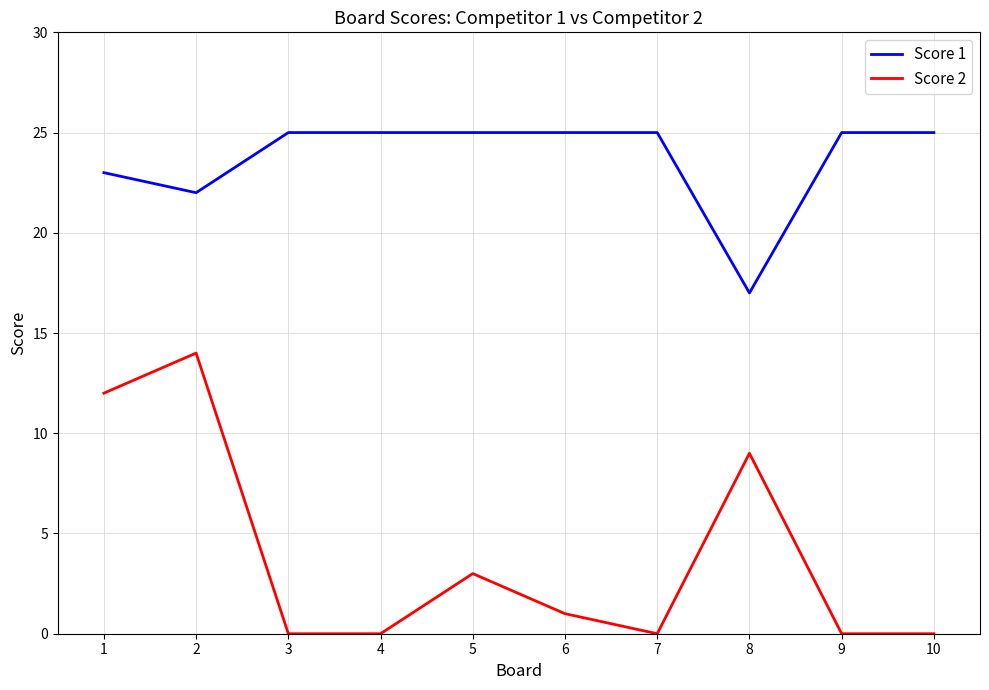

Which series changed the most between 2 and 6?

Score 2